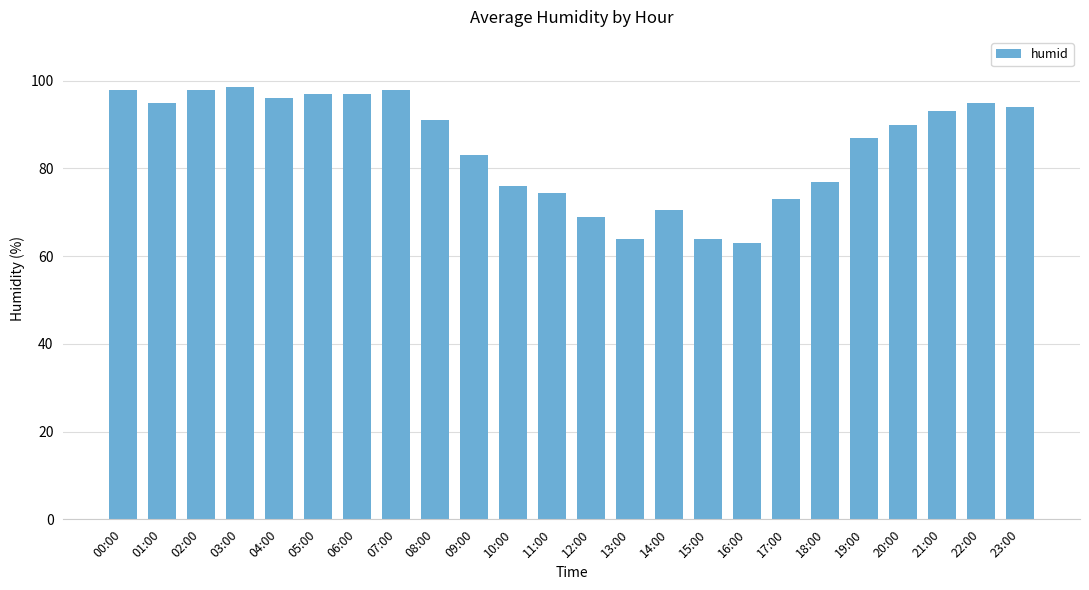

What is the smallest value displayed?

63.0